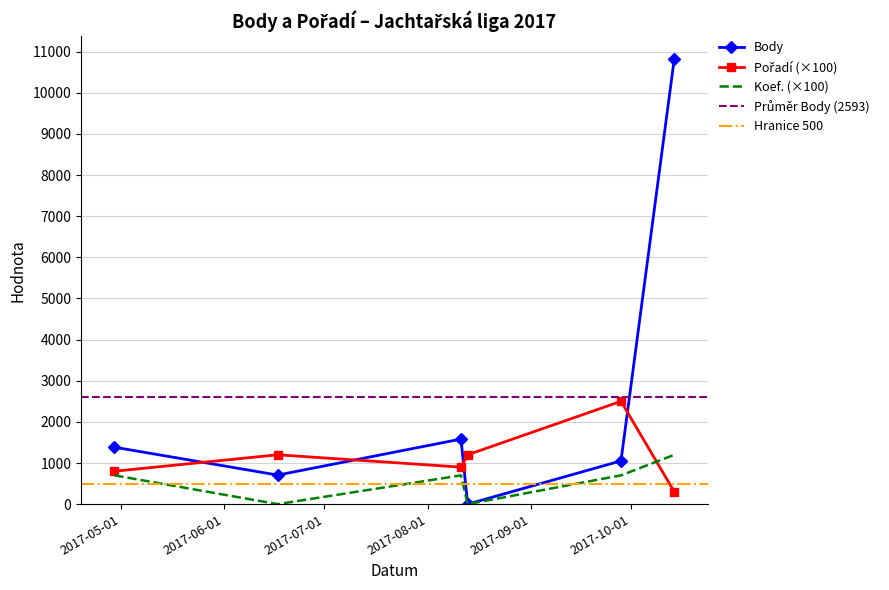

True or false: Pořadí and Koef. cross at least once.

True